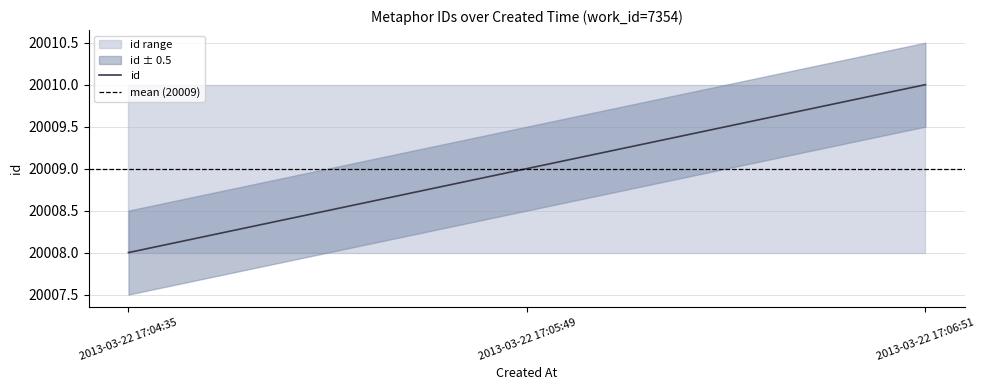

True or false: id has a value of 20010 at 2013-03-22 17:06:51.

True